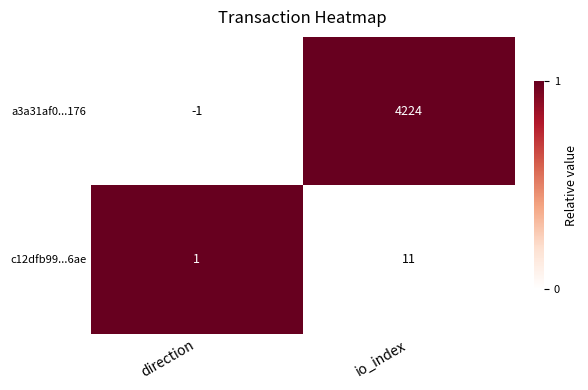

At which category is the sum across all series the highest?

io_index